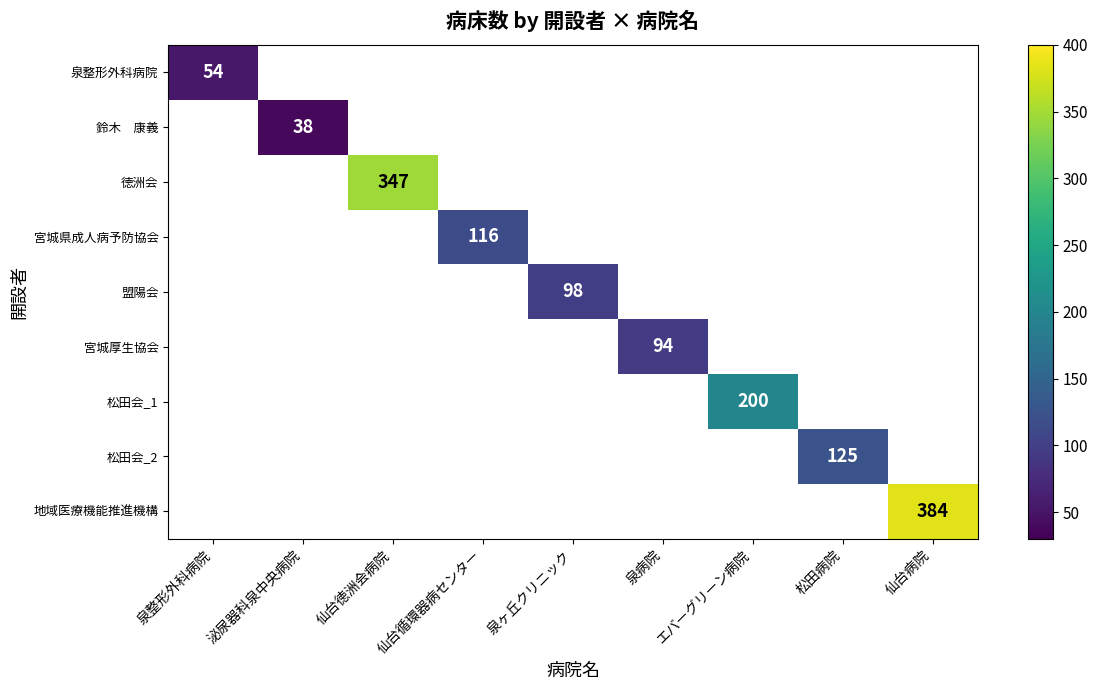

How many data points in 宮城県成人病予防協会 are above 0?

1